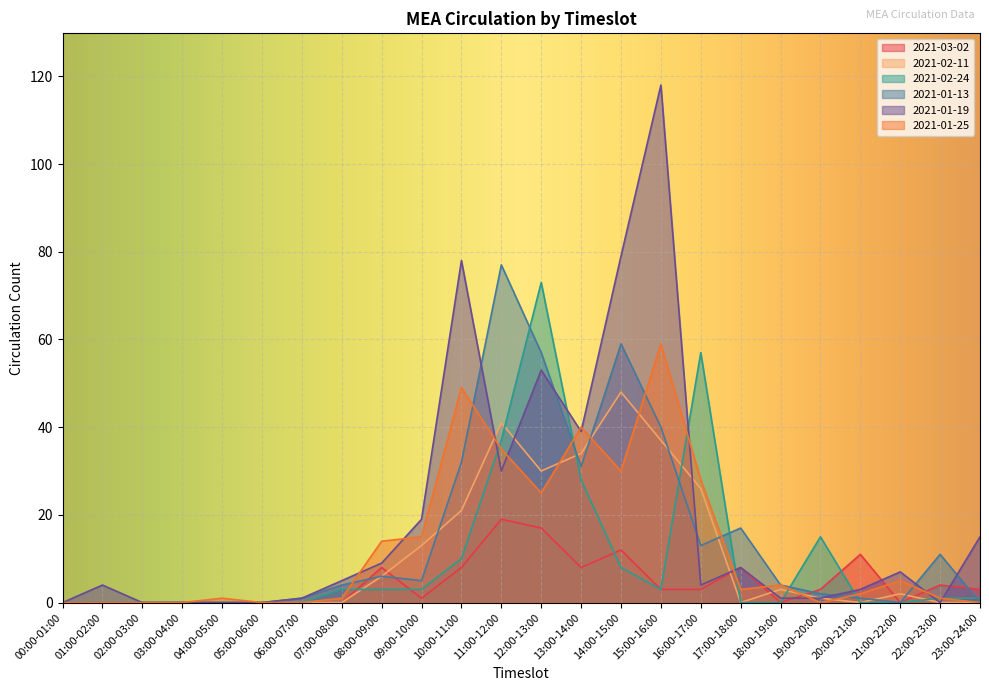

How many intersections are there between 2021-02-11 and 2021-01-13?

7